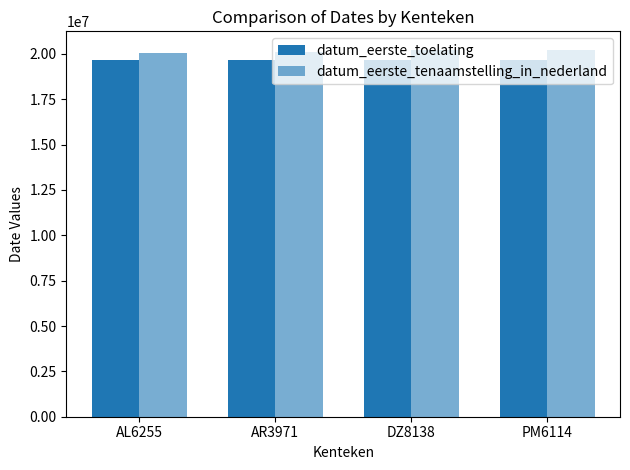

Reading right to left, list all the values displayed in this chart.

datum_eerste_toelating: 19650728	19670228	19640630	19650228
datum_eerste_tenaamstelling_in_nederland: 20230612	20190709	20120413	20040126